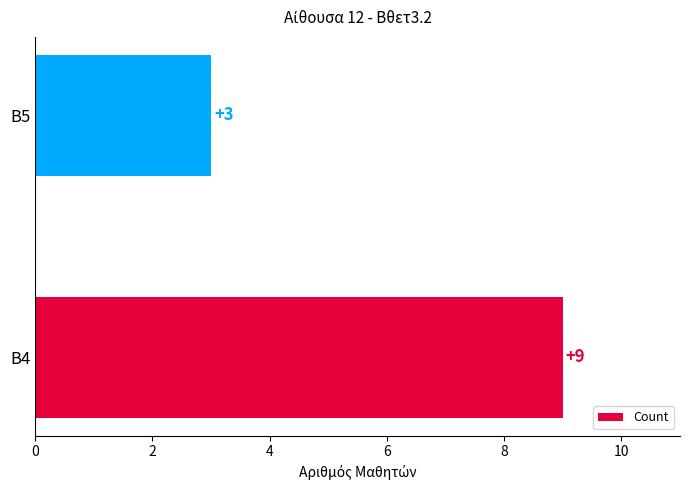

Reading bottom to top, list all the values displayed in this chart.

9	3